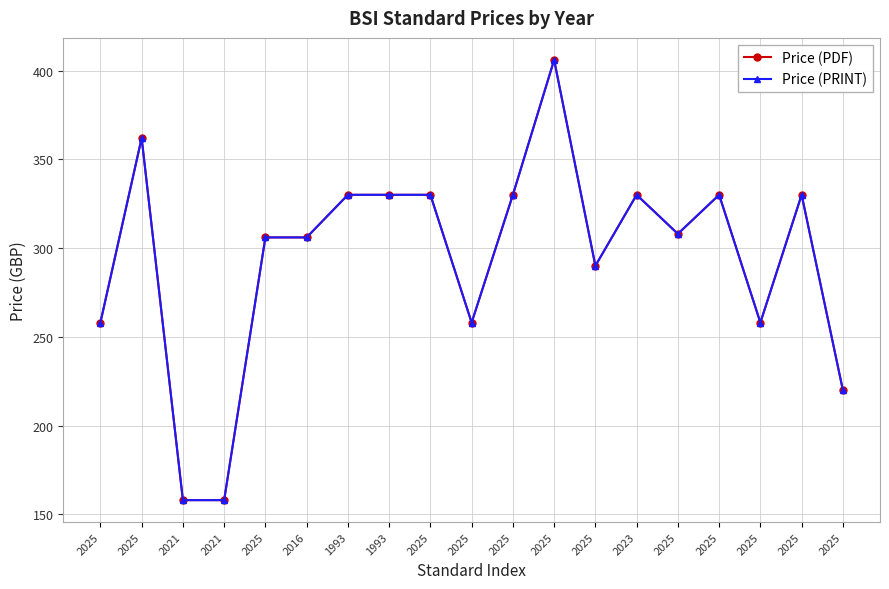

At which category does Price (PRINT) reach its first local valley?

2025